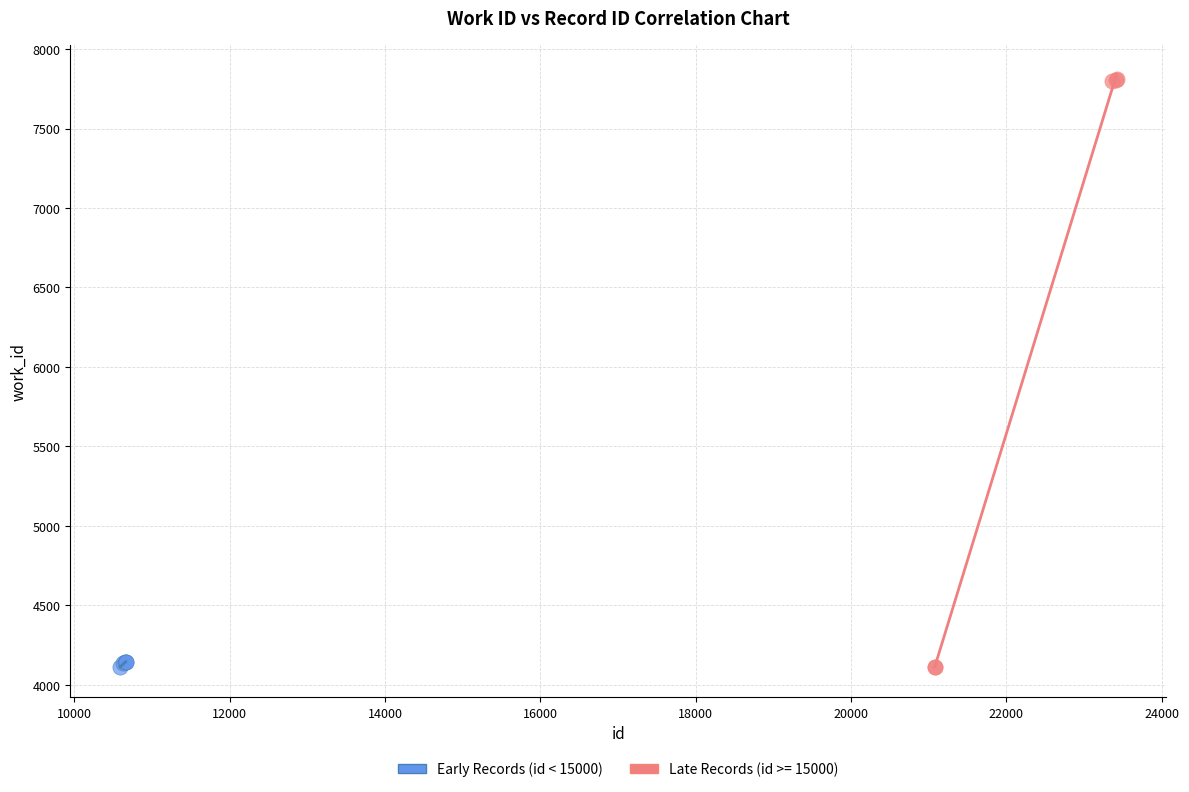

Which series reaches the maximum Y coordinate?

Late Records (id >= 15000)